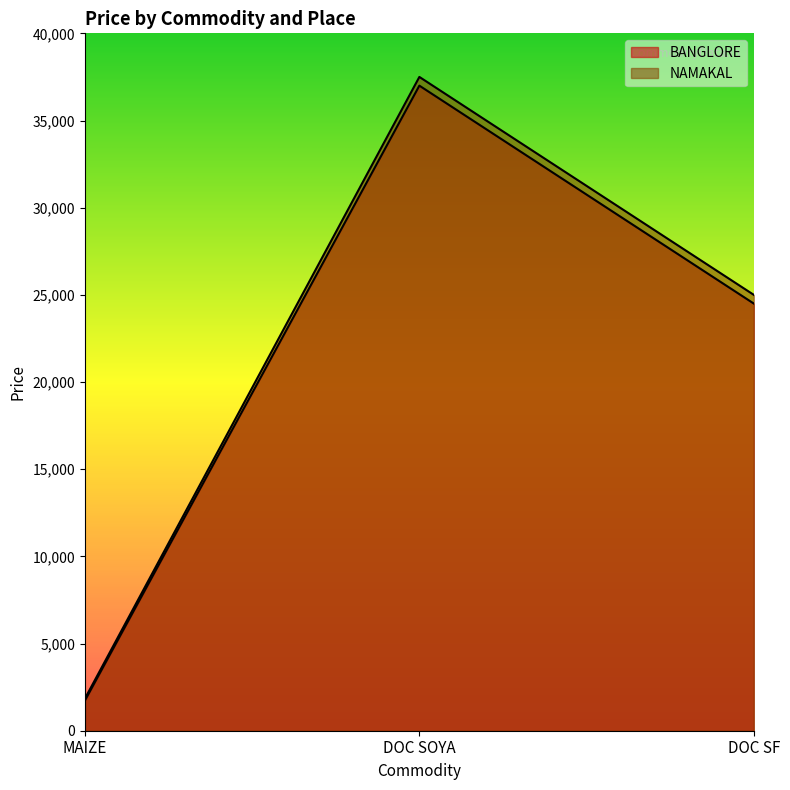

What is the difference between the maximum and second lowest values in the NAMAKAL series?

12500